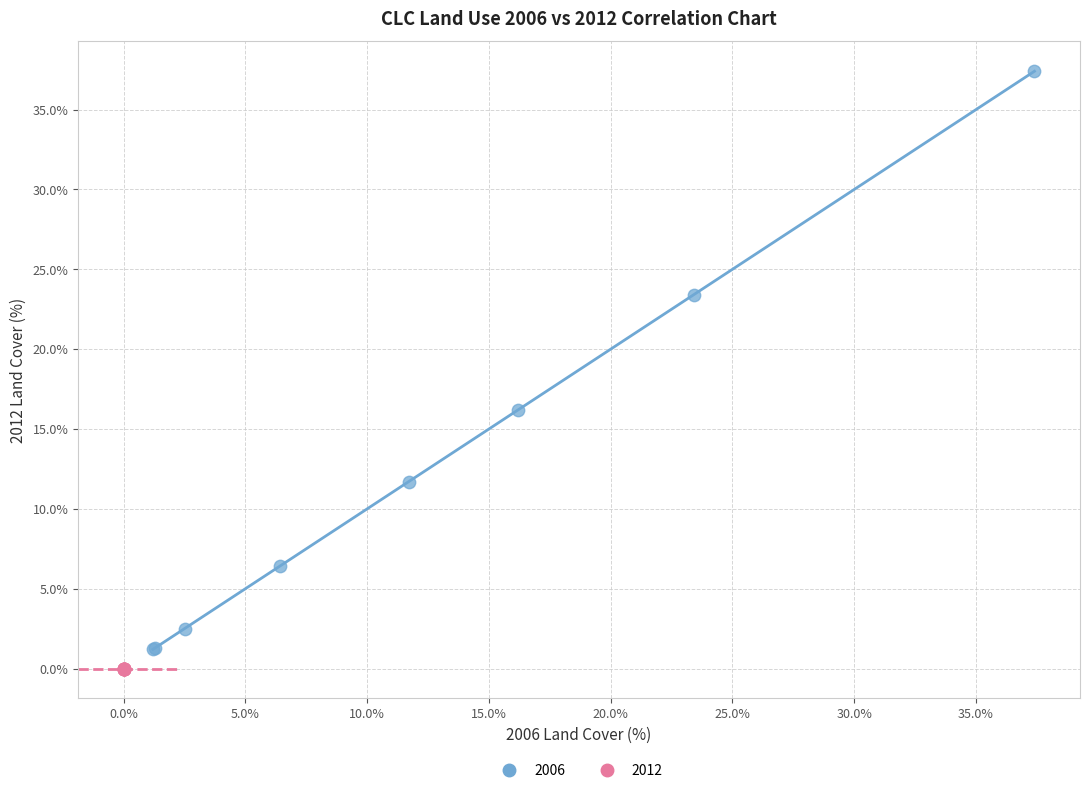

What are all the series names shown in the legend?

2006, 2012